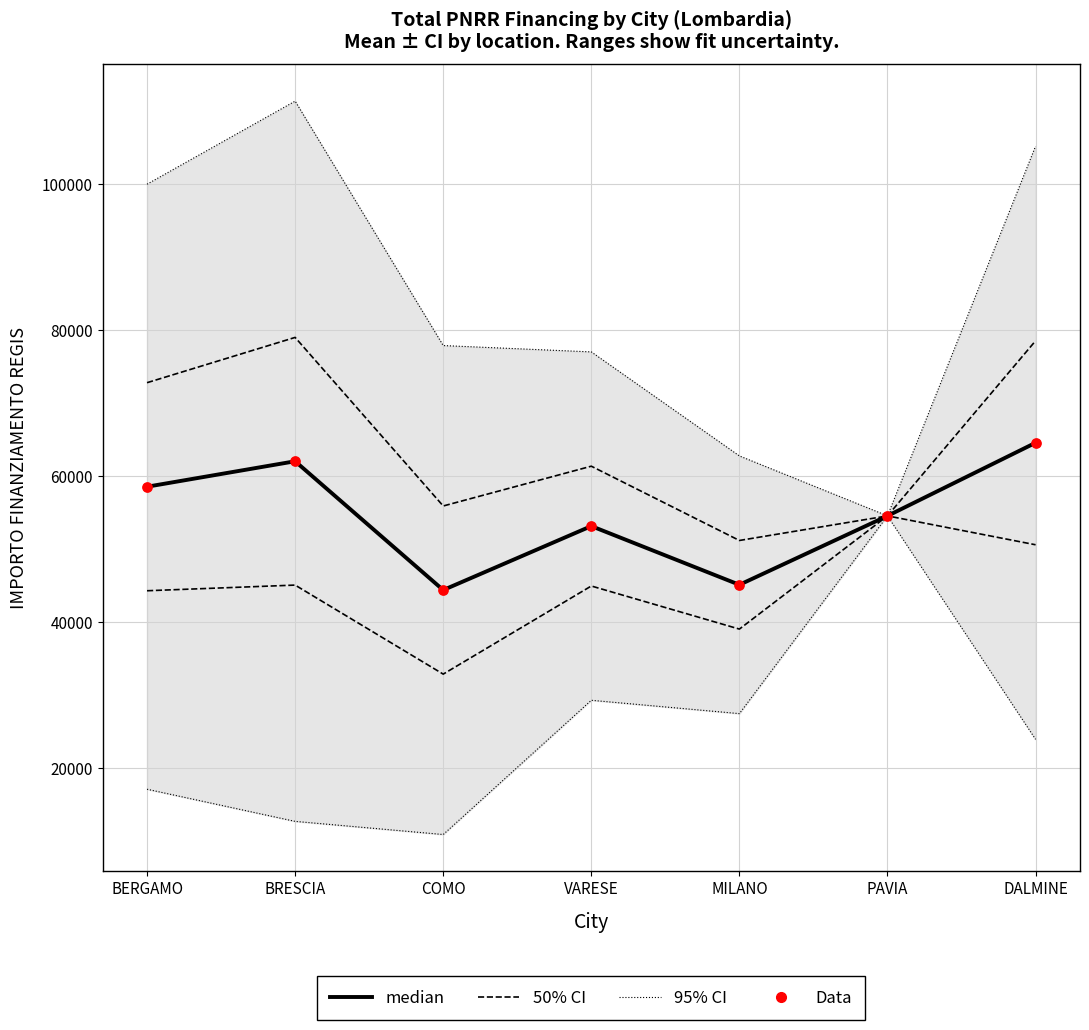

At which category is the sum across all series the highest?

BRESCIA